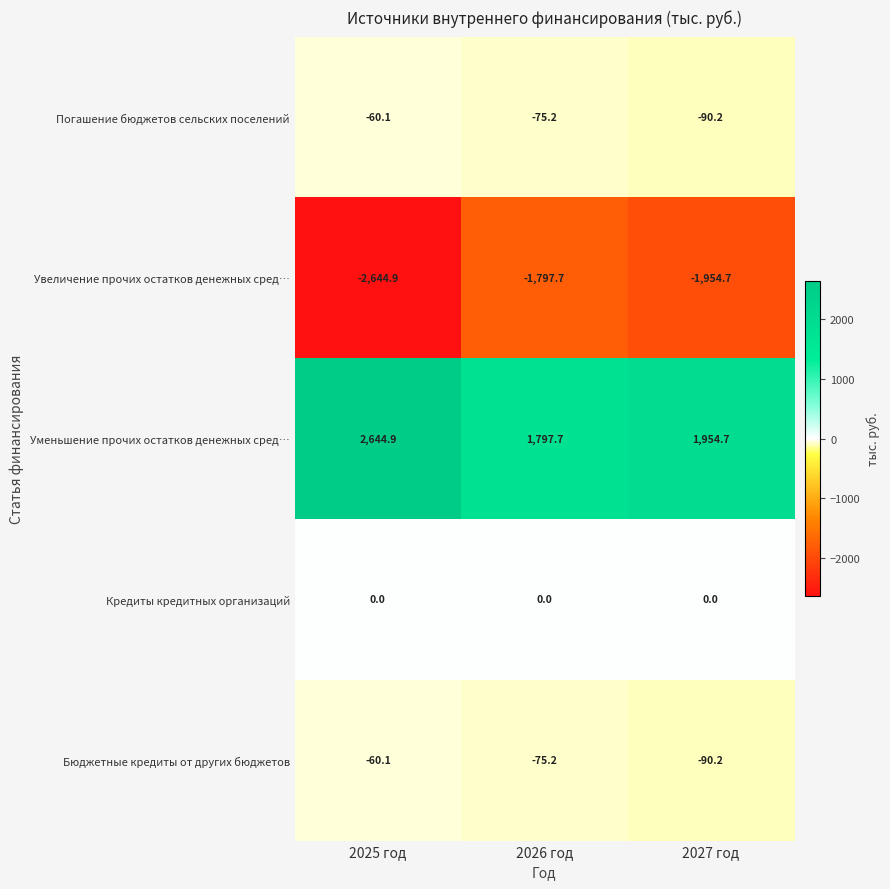

What is the spread (max minus min) of values at 2027 год?

3909.4